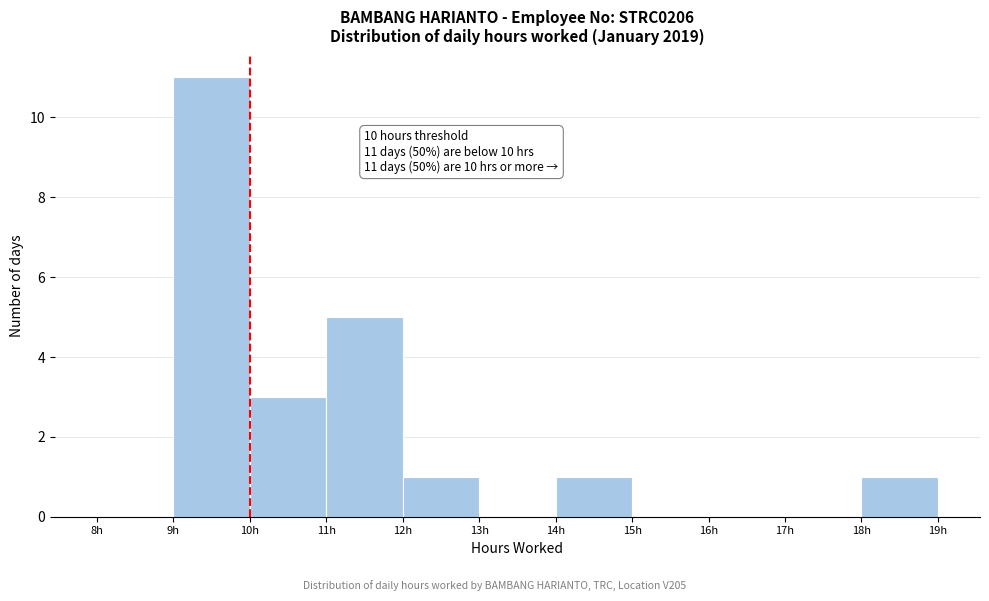

Which range on the x-axis has the tallest bar?

9 to 10